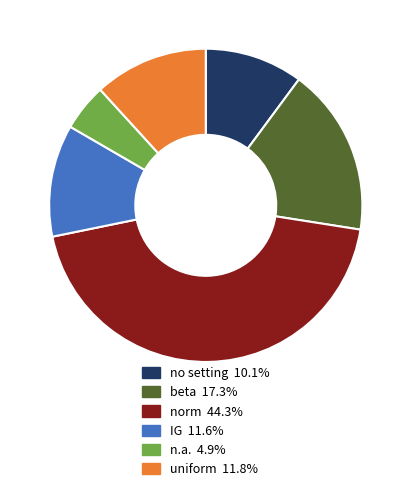

Count the number of slices in the pie.

6